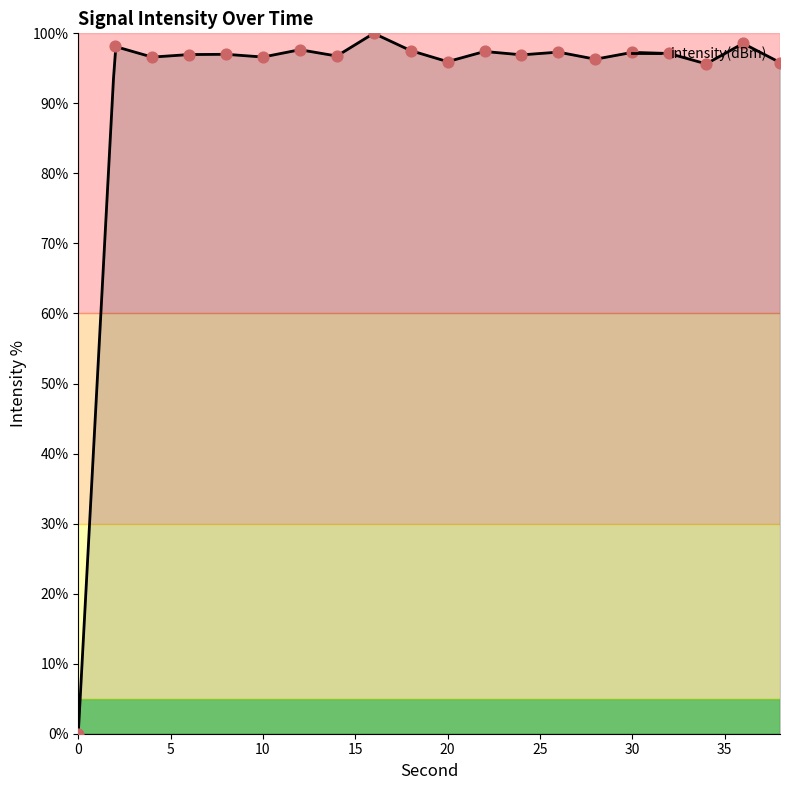

Between 22 and 18, which is larger?

18